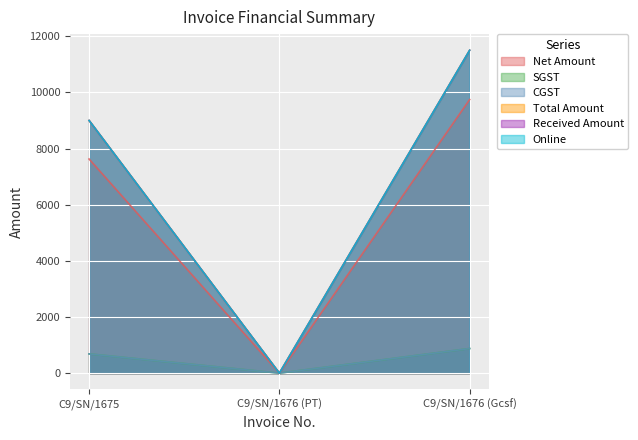

How many positive values does the CGST series have?

2